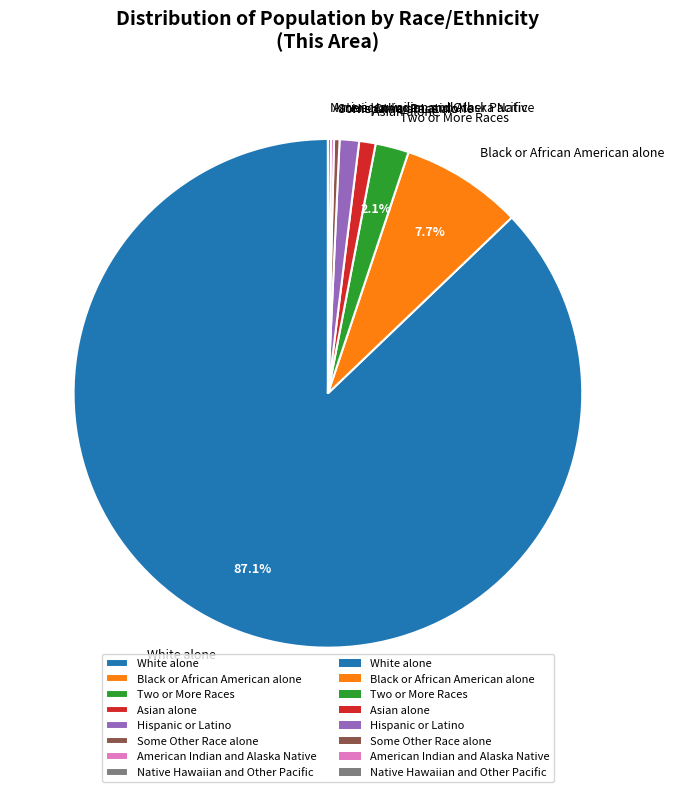

What is the ratio of the value at Asian alone to the value at Two or More Races?

0.5